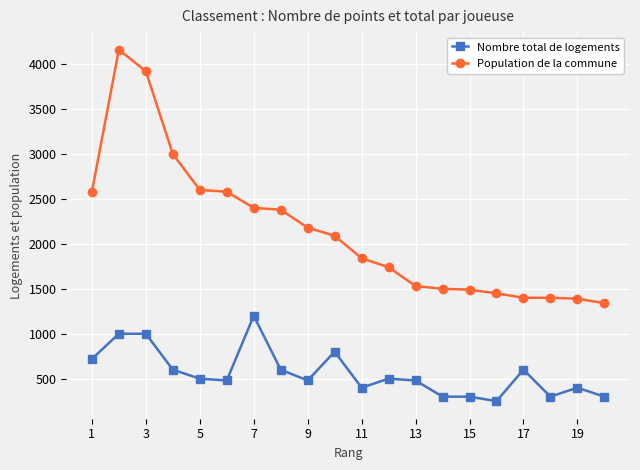

What is the greatest value displayed?

4160